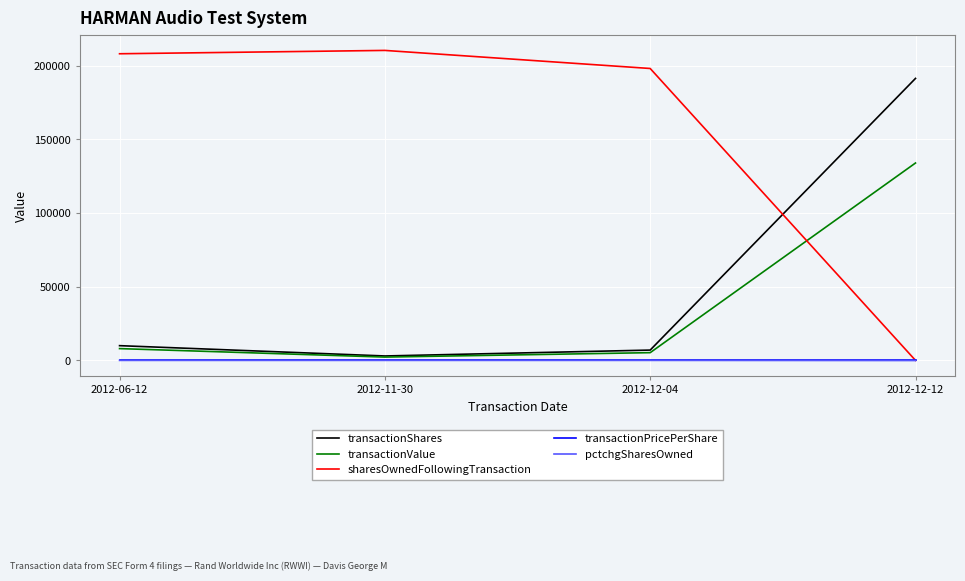

Does the chart have visible grid lines?

Yes